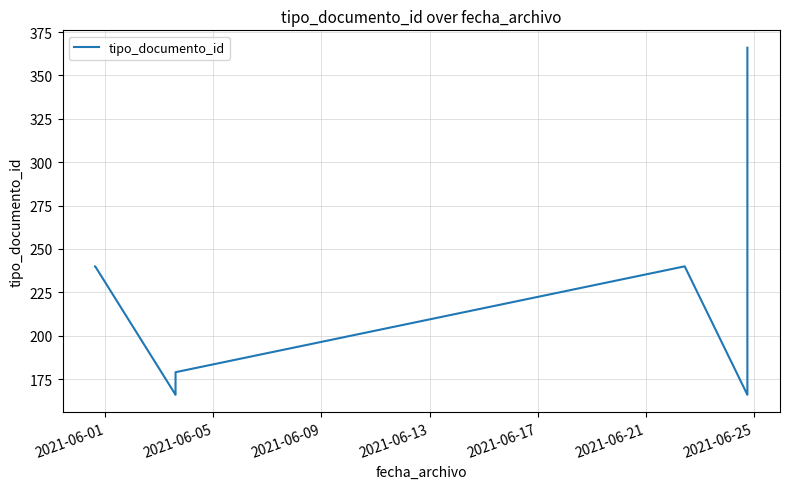

What is the maximum value shown in the chart?

366